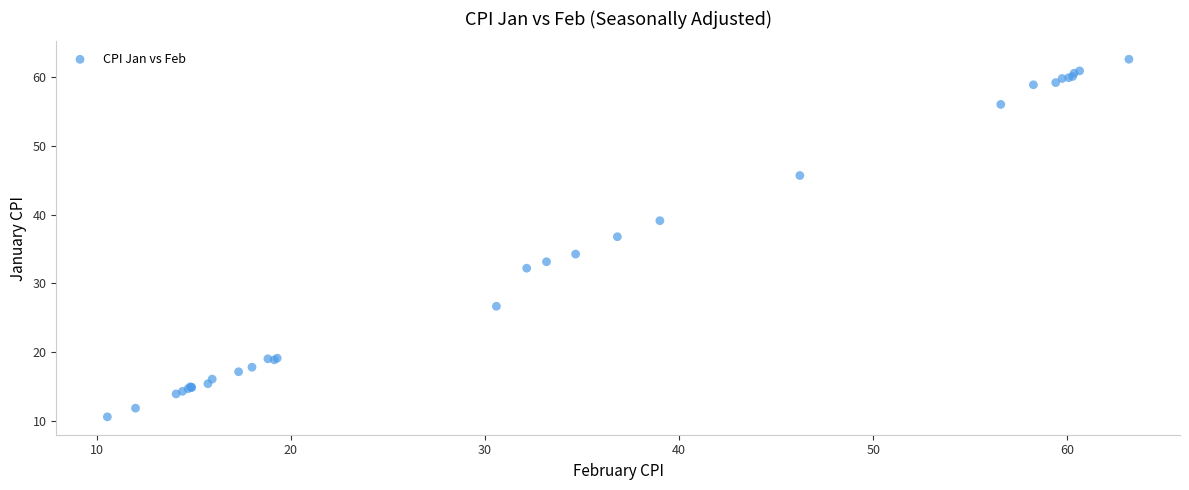

What Y value in the scatter plot is closest to 36?

36.8